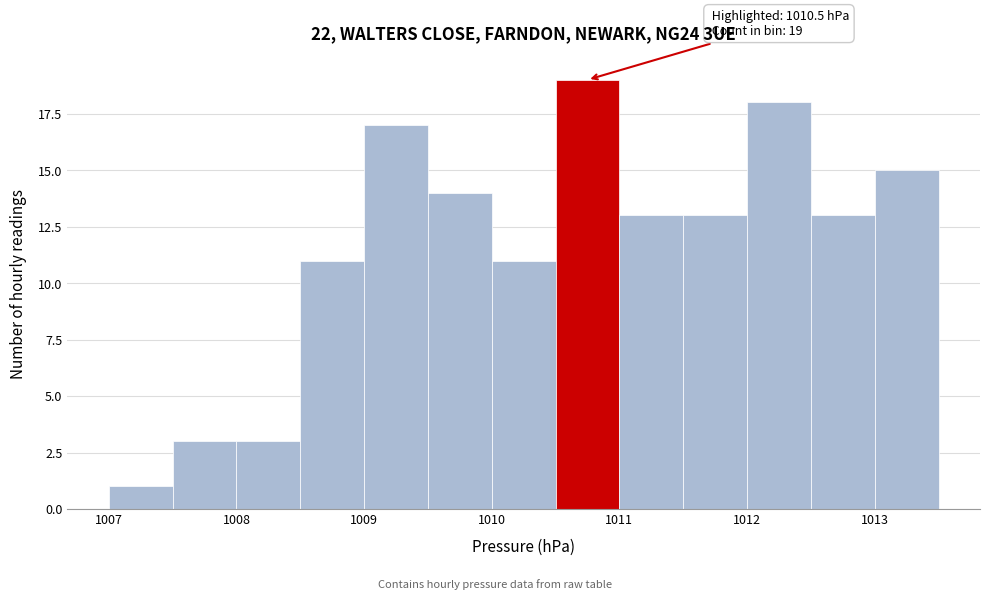

Over which range of the x-axis is the bar tallest?

1010.5 to 1011.0